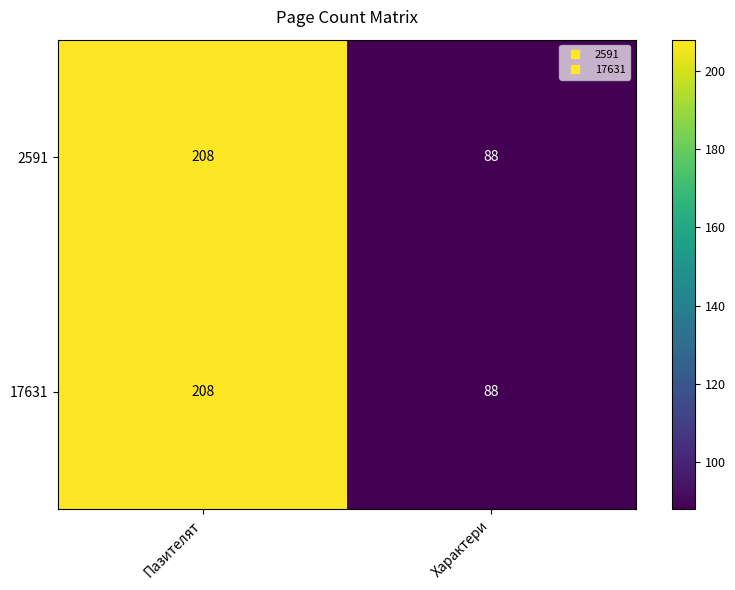

Reading right to left, transcribe all the data shown in this chart.

2591: 88	208
17631: 88	208